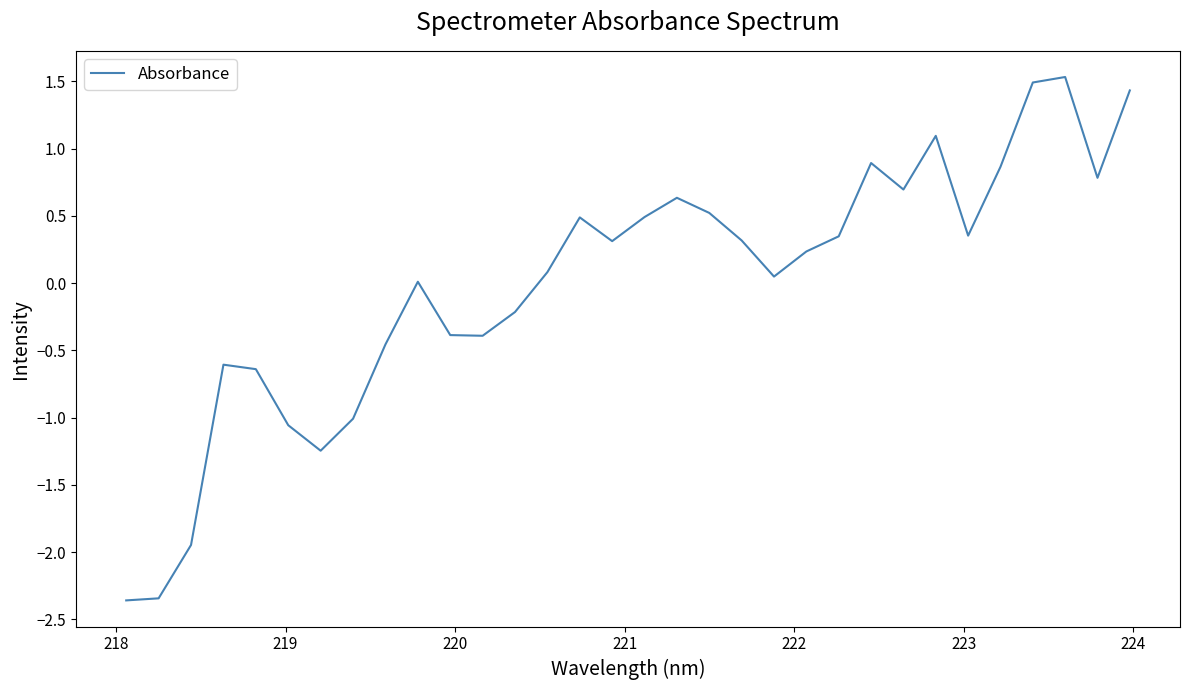

What is the smallest value displayed?

-2.4